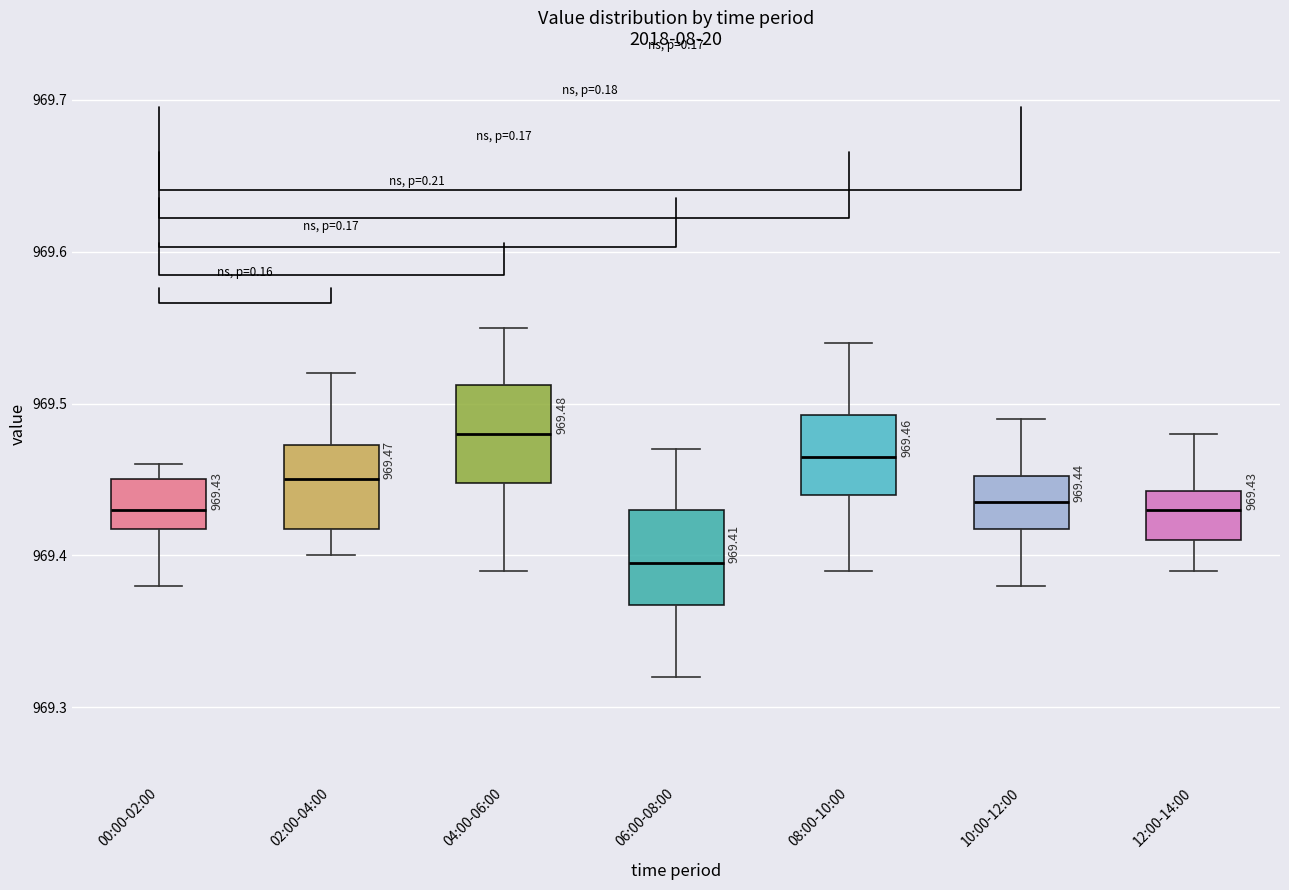

Which box has the highest median line?

04:00-06:00